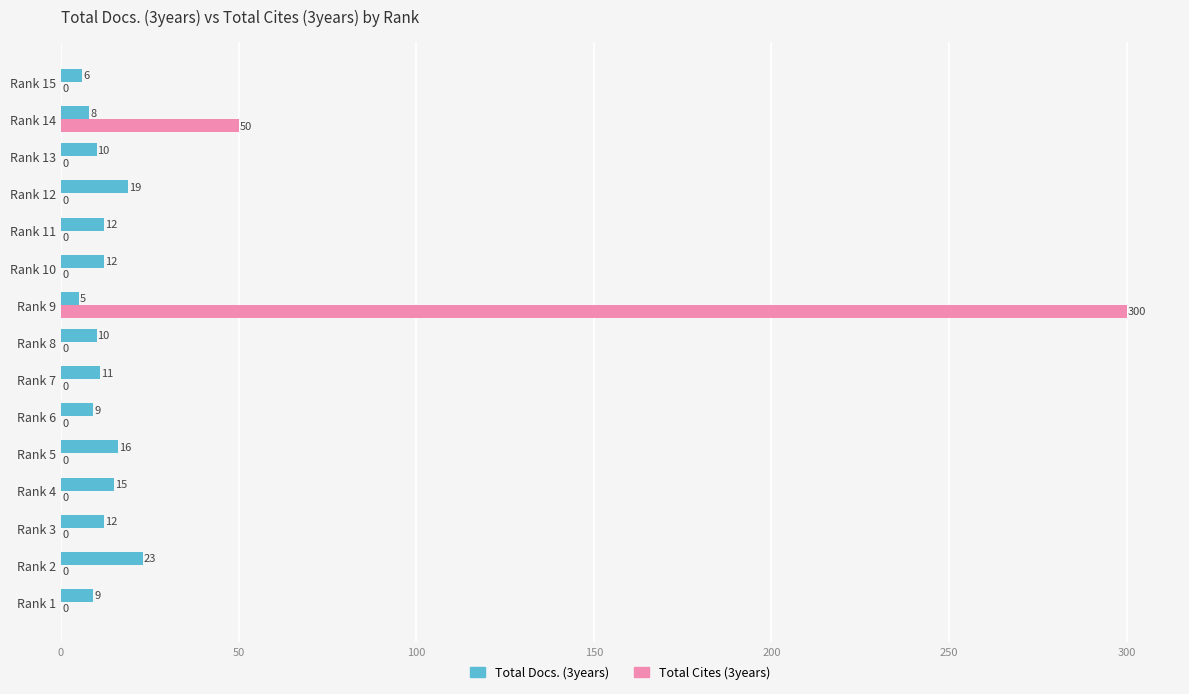

What is the sum of all Total Cites (3years) values?

350